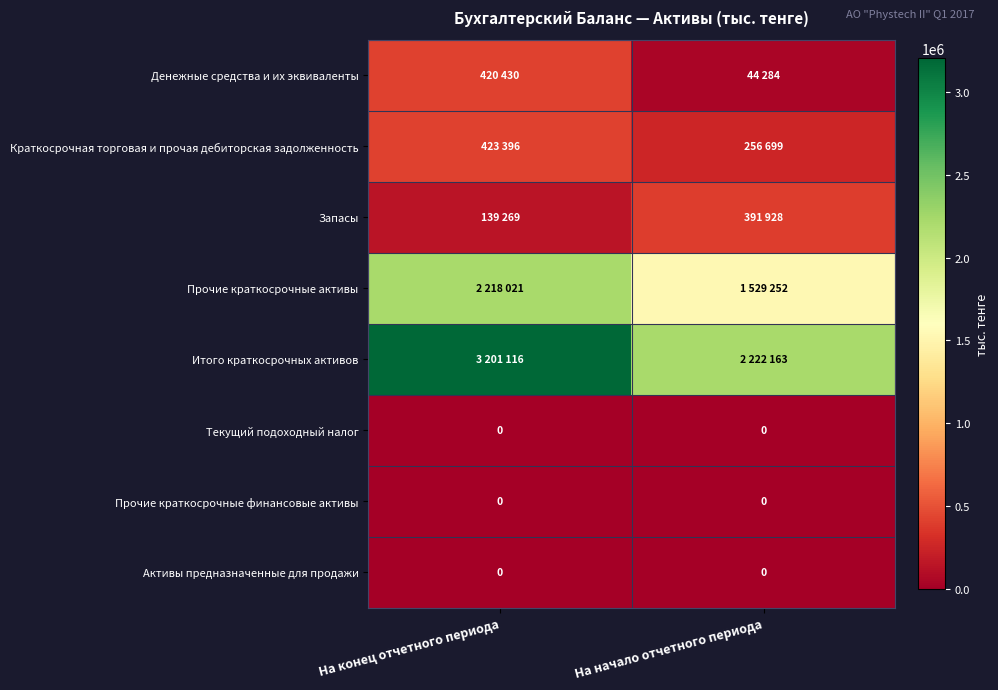

What is the average value of the Денежные средства и их эквиваленты series?

232357